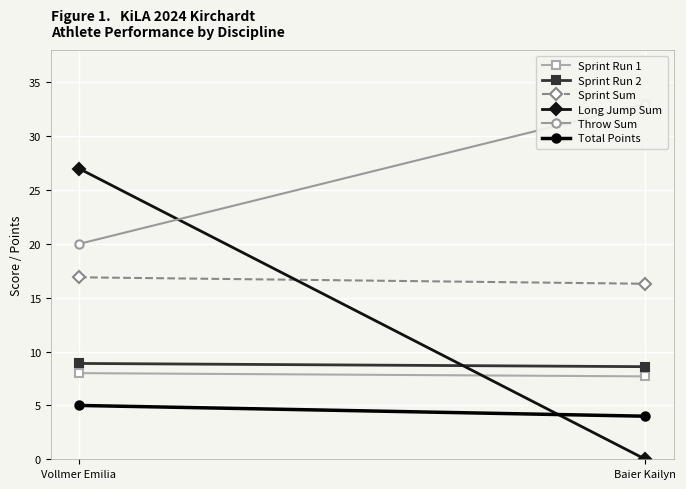

At which label is Sprint Run 1 closest to 7?

Baier Kailyn